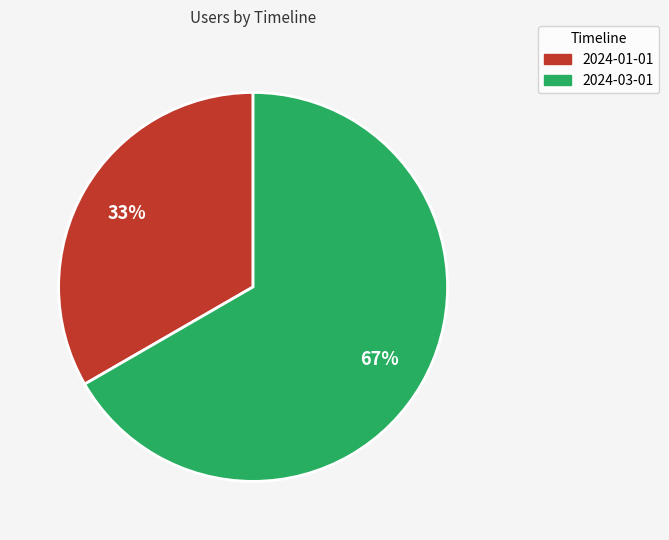

Count the number of slices in the pie.

2